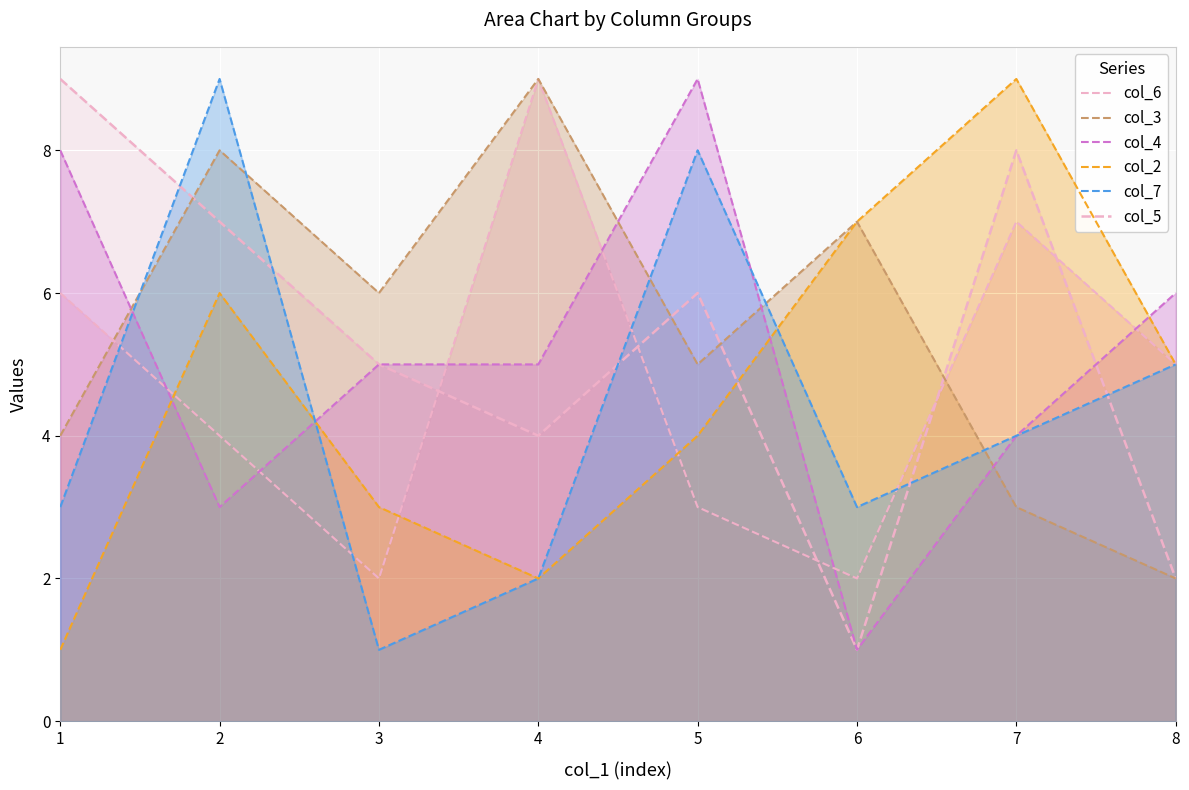

Reading right to left, what are all the values shown in this chart?

col_6: 5	7	2	3	9	2	4	6
col_3: 2	3	7	5	9	6	8	4
col_4: 6	4	1	9	5	5	3	8
col_2: 5	9	7	4	2	3	6	1
col_7: 5	4	3	8	2	1	9	3
col_5: 2	8	1	6	4	5	7	9